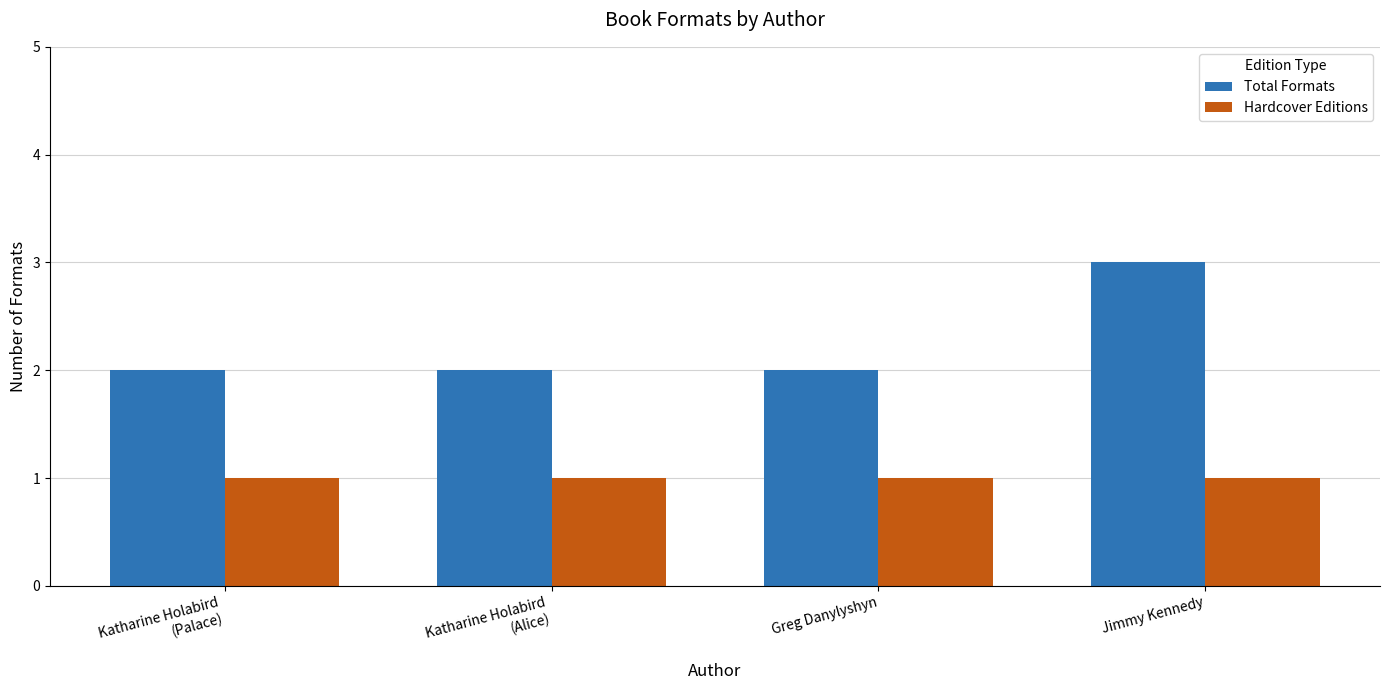

Reading left to right, what are all the values shown in this chart?

Total Formats: 2	2	2	3
Hardcover Editions: 1	1	1	1